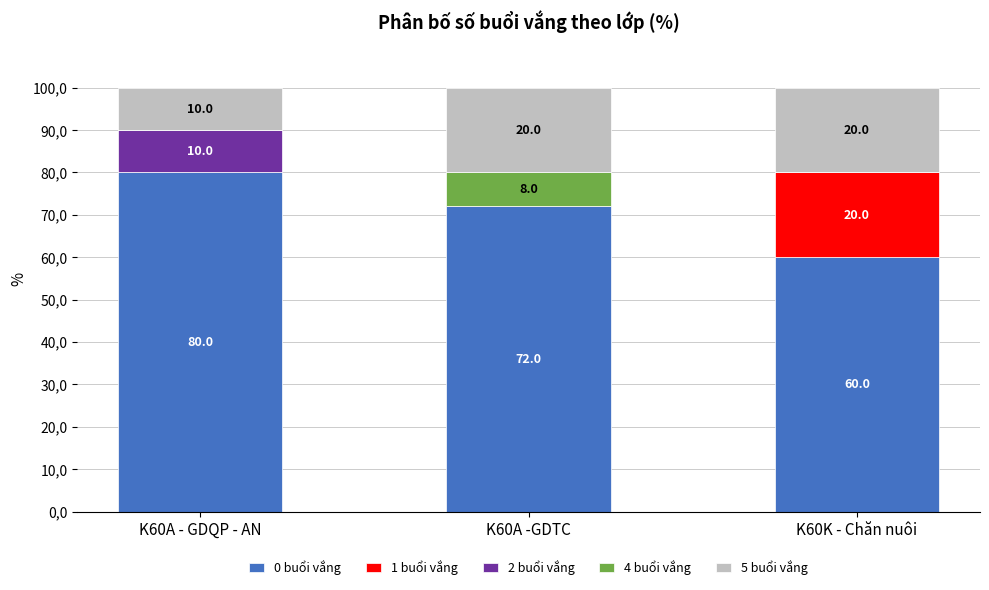

Is it true that 0 buổi vắng equals 25 at K60A -GDTC?

False